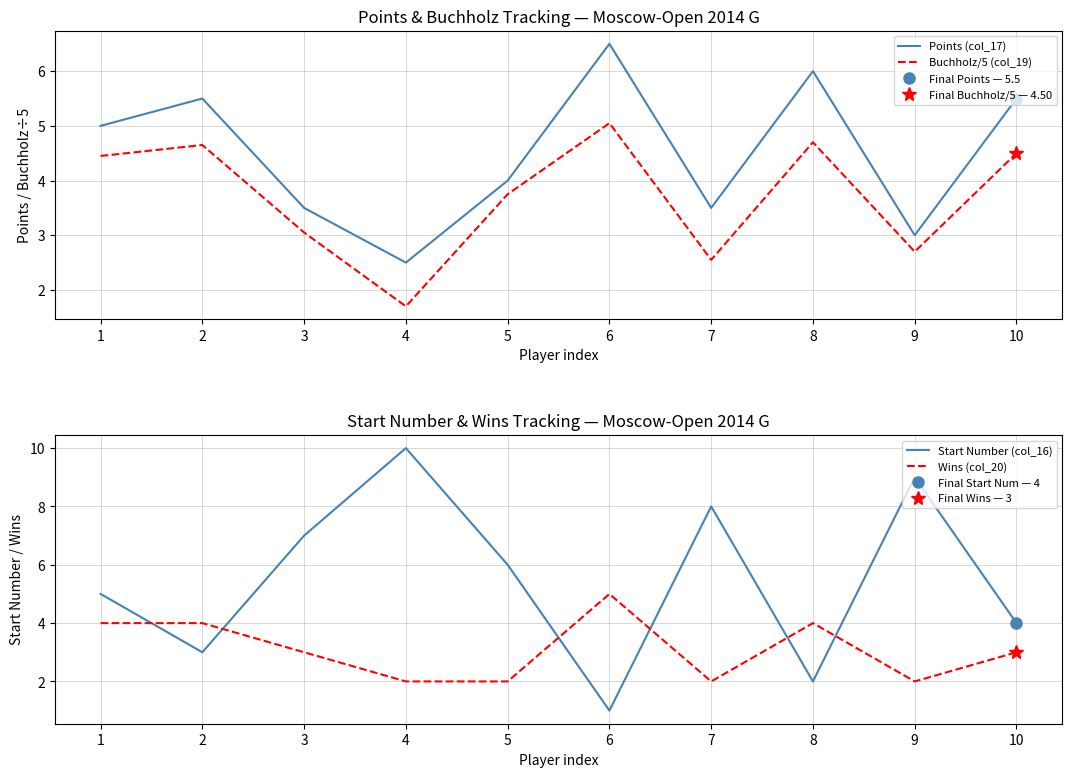

At which label is Start Number (col_16) closest to 5?

1